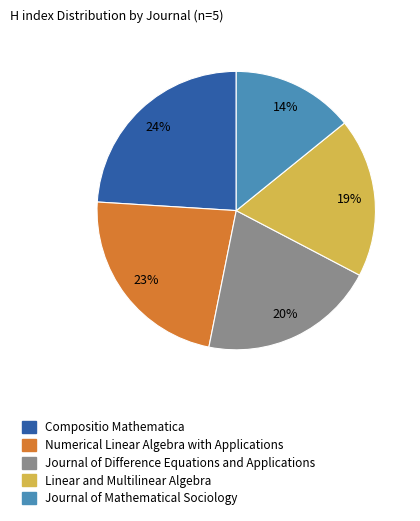

Is Linear and Multilinear Algebra the majority of the pie?

No